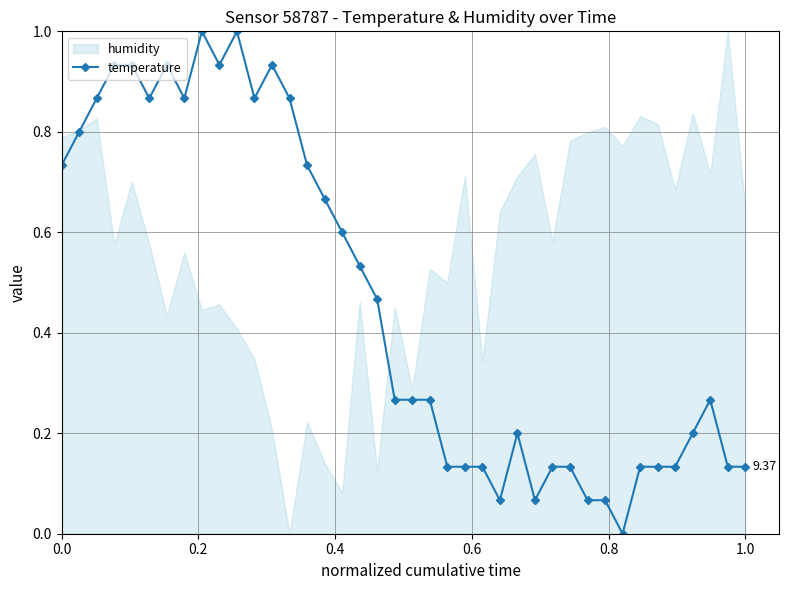

True or false: temperature has more than 2 points higher than both neighbors.

True